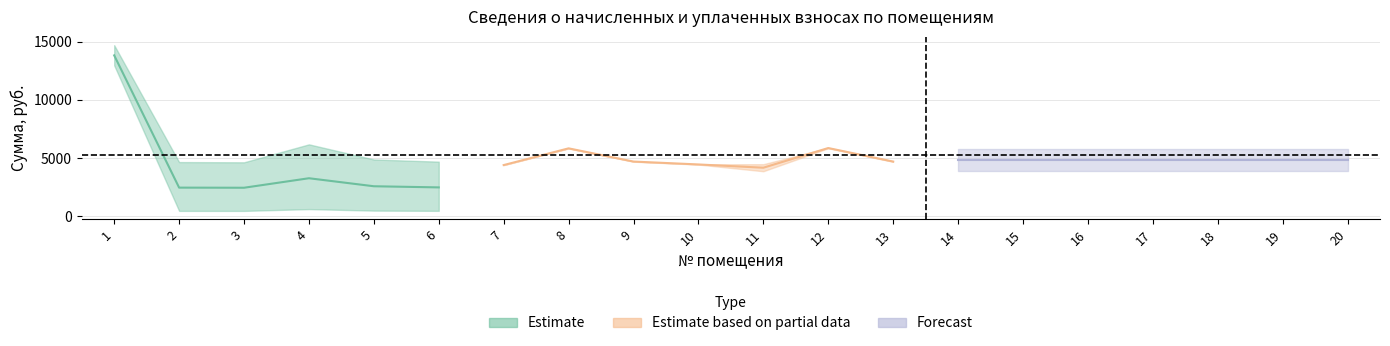

What is the highest value of the уплачено series?

13650.0